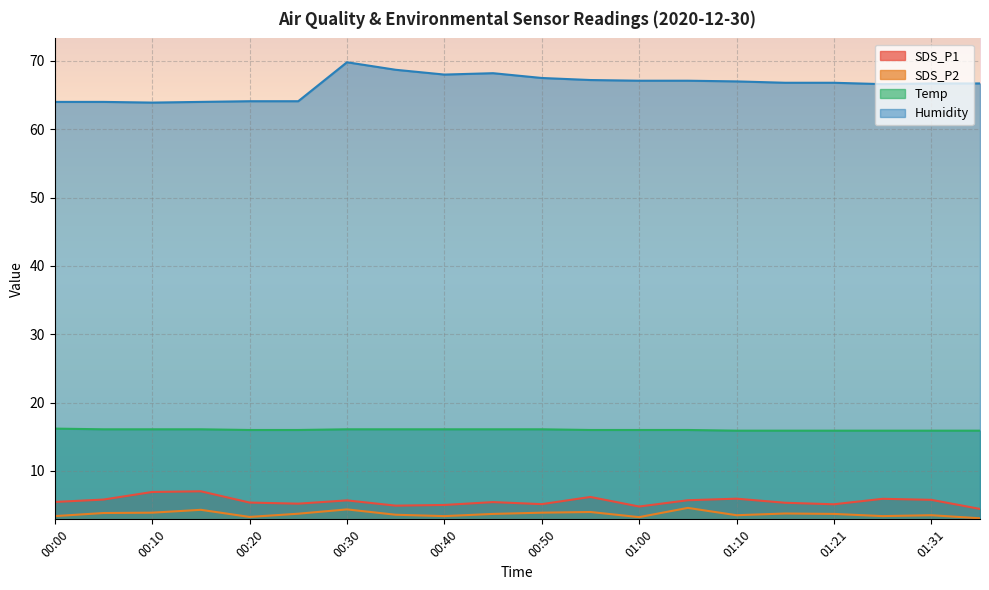

Read the Temp value at 00:10.

16.1